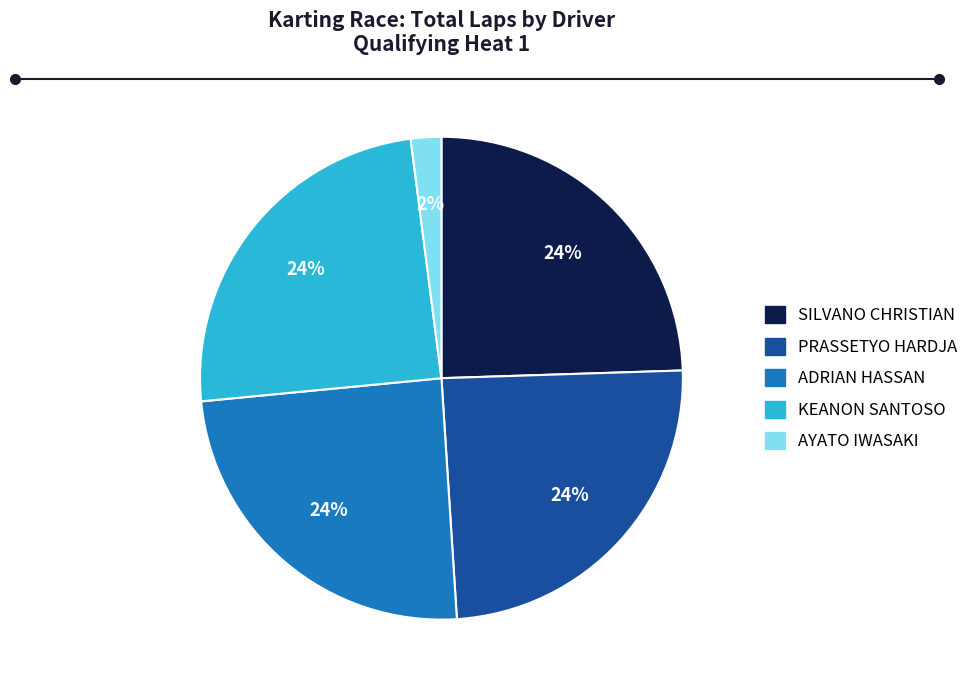

Is there a majority slice in this chart?

No